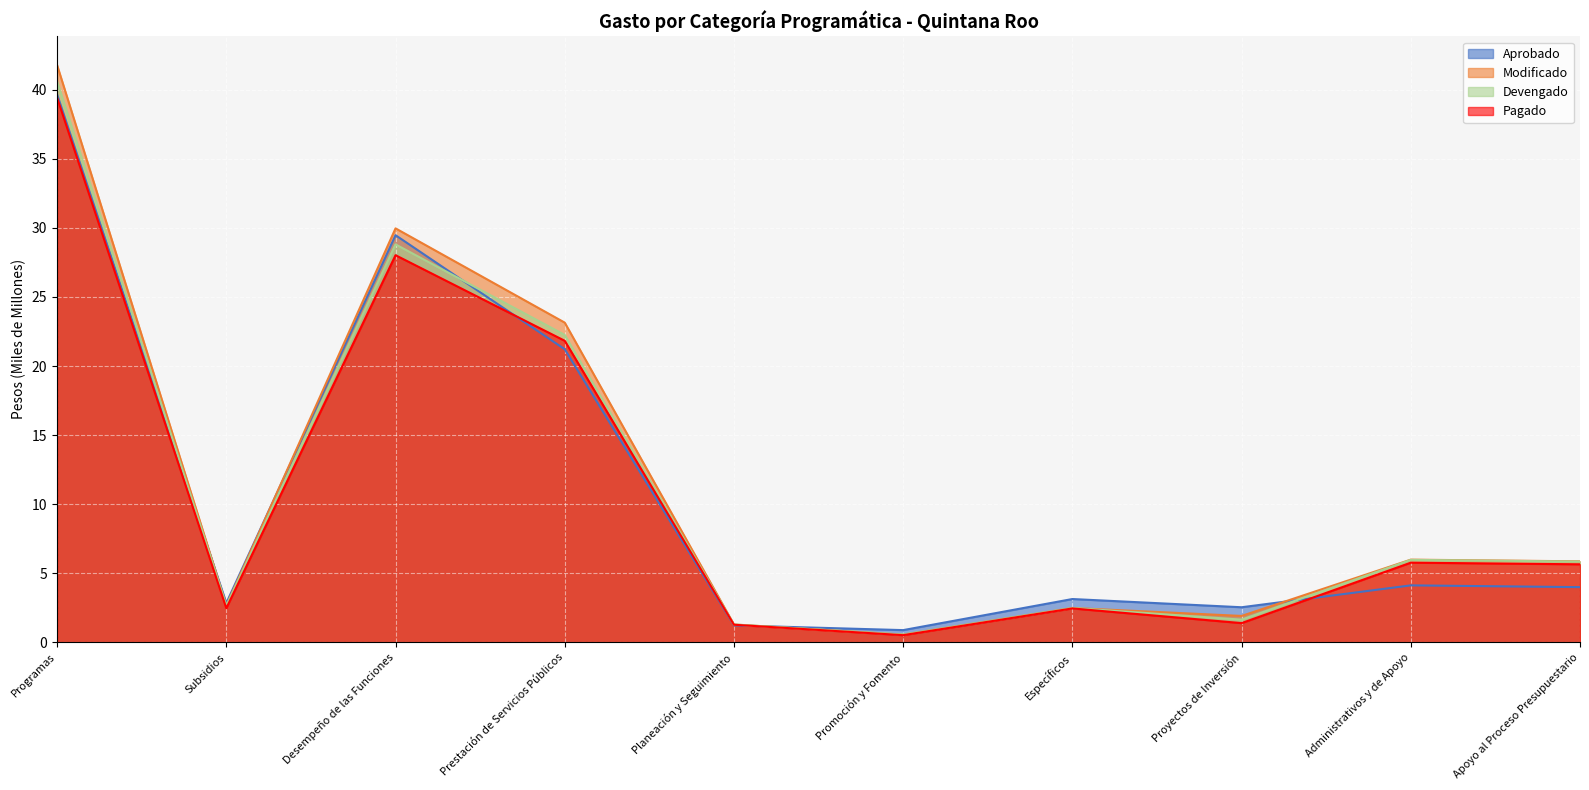

At which category does Modificado reach its first local valley?

Subsidios